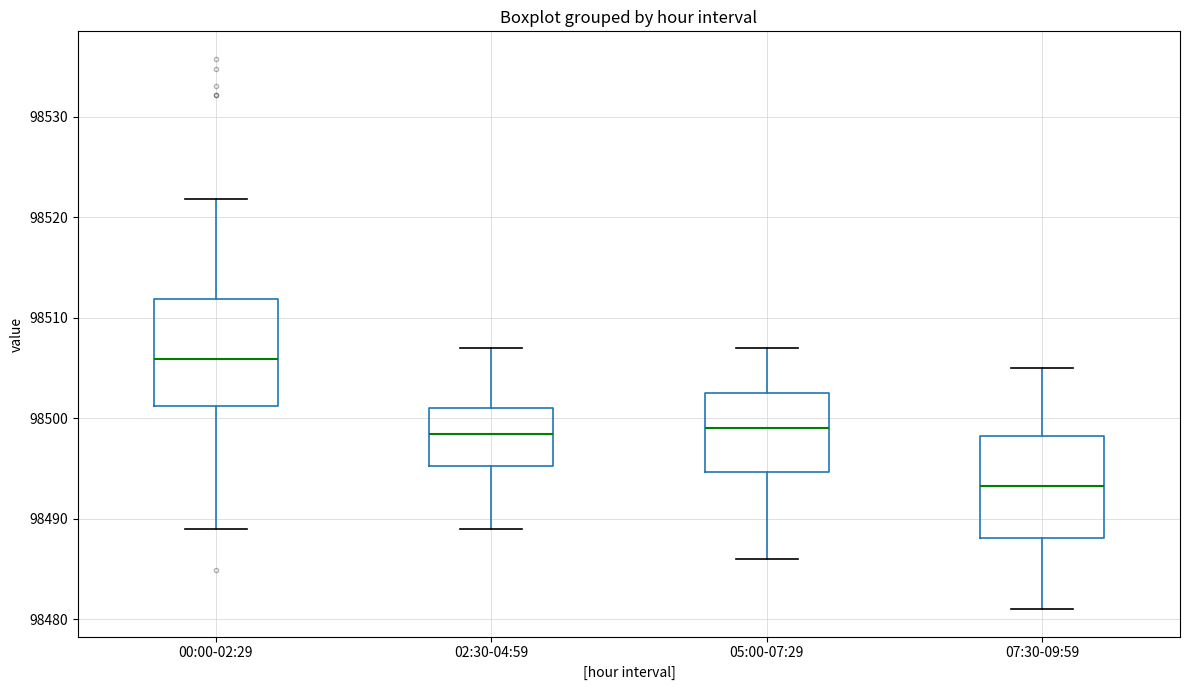

Reading left to right, read every box against the y-axis: the position of its median line, the range the box covers, and the ends of its whiskers. The values are not printed on the chart, so give them approximately, as read against the axis.

00:00-02:29: median 98506, box 98501 to 98512, whiskers 98489 to 98522
02:30-04:59: median 98498, box 98495 to 98501, whiskers 98489 to 98507
05:00-07:29: median 98499, box 98495 to 98503, whiskers 98486 to 98507
07:30-09:59: median 98493, box 98488 to 98498, whiskers 98481 to 98505